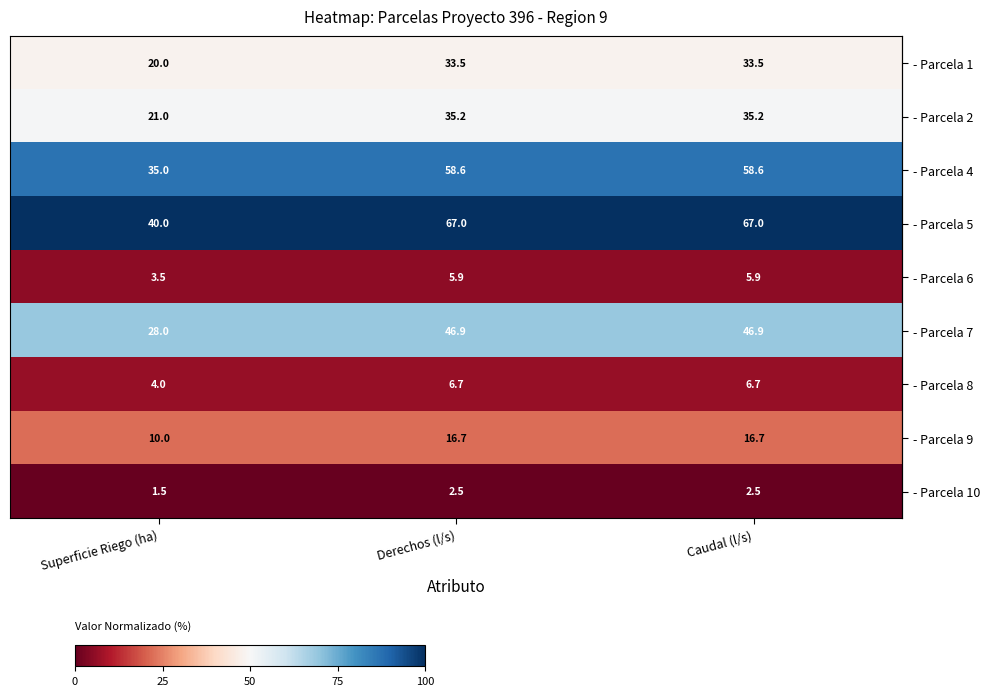

What is the total value across all series at Derechos (l/s)?

273.0